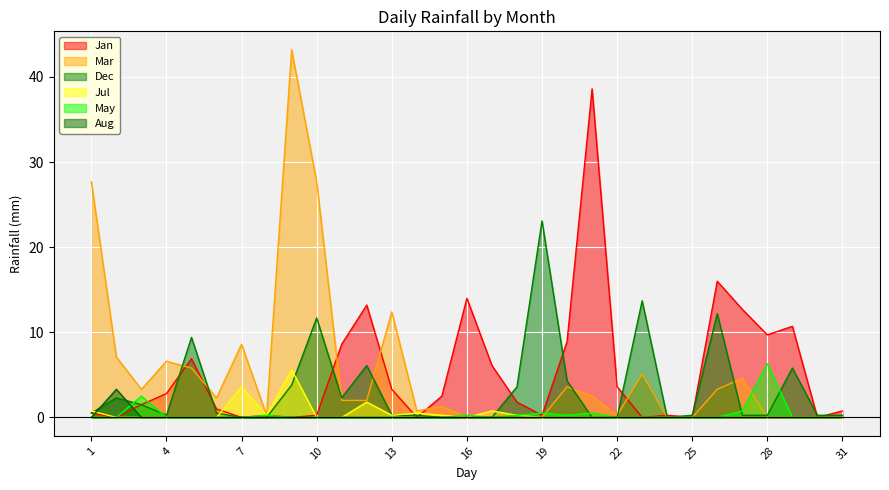

Reading left to right, what are all the values shown in this chart?

Jan: 0.5	0.0	1.5	2.8	6.9	1.0	0.0	0.2	0.0	0.2	8.6	13.2	3.3	0.0	2.5	14.0	6.1	1.8	0.2	8.9	38.6	3.6	0.0	0.2	0.0	16.0	12.7	9.7	10.7	0.0	0.8
Mar: 27.7	7.1	3.3	6.6	5.8	2.3	8.6	0.2	43.2	27.7	2.0	2.0	12.4	0.8	1.3	0.0	0.0	0.0	0.0	3.6	2.5	0.2	5.1	0.0	0.0	3.3	4.6	0.0	0.0	0.0	0.0
Dec: 0.5	2.3	1.5	0.2	9.4	0.5	0.0	0.0	3.8	11.7	2.3	6.1	0.2	0.2	0.0	0.0	0.0	3.6	23.1	4.3	0.0	0.0	13.7	0.0	0.2	12.2	0.2	0.2	5.8	0.2	0.2
Jul: 0.8	0.0	0.0	0.0	0.0	0.0	3.6	0.2	5.6	0.0	0.0	1.8	0.2	0.5	0.2	0.0	0.8	0.2	0.0	0.0	0.0	0.0	0.0	0.0	0.0	0.0	0.0	0.0	0.0	0.0	0.0
May: 0.0	0.0	2.5	0.0	0.0	0.0	0.0	0.2	0.0	0.0	0.0	0.0	0.0	0.0	0.0	0.2	0.0	0.2	0.5	0.2	0.5	0.0	0.0	0.0	0.0	0.0	0.8	6.3	0.0	0.0	0.0
Aug: 0.0	3.3	0.0	0.0	0.0	0.0	0.0	0.0	0.0	0.0	0.0	0.0	0.0	0.0	0.0	0.0	0.0	0.0	0.0	0.0	0.0	0.0	0.0	0.0	0.0	0.0	0.0	0.0	0.0	0.0	0.0